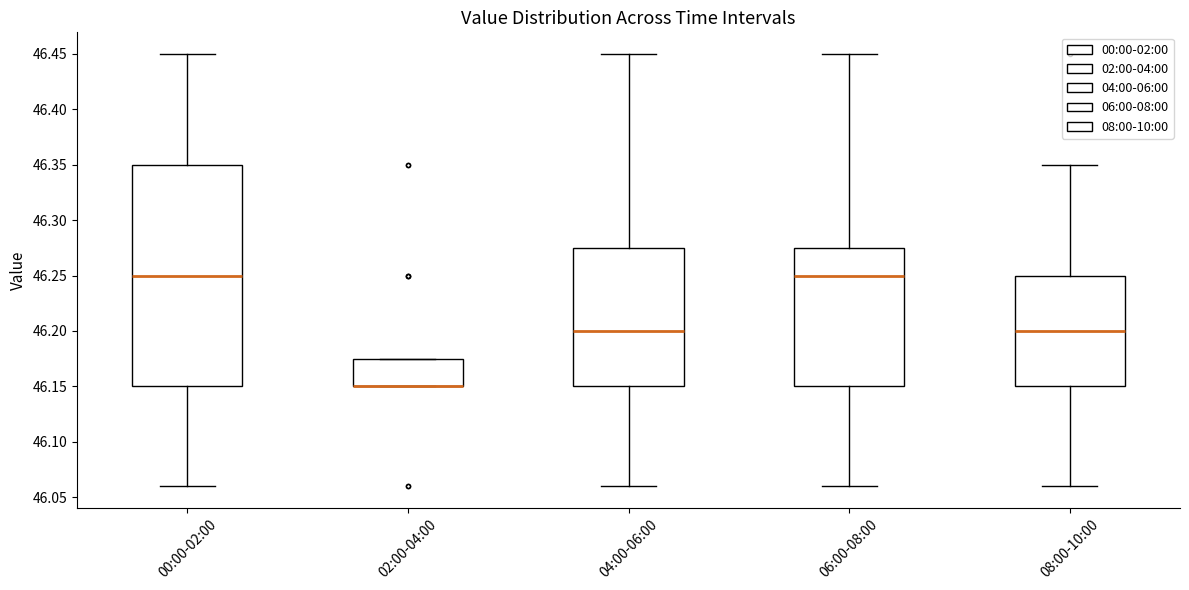

Where does the lower whisker of the box for 06:00-08:00 end on the y-axis? The values are not printed on the chart, so give them approximately, as read against the axis.

46.060